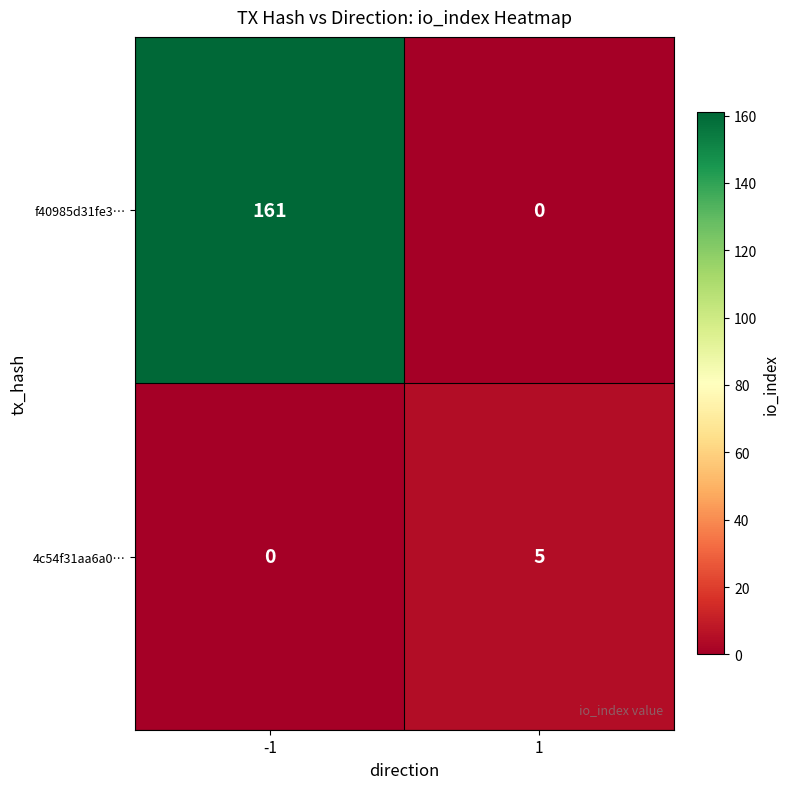

Read the 4c54f31aa6a0… value at 1.

5